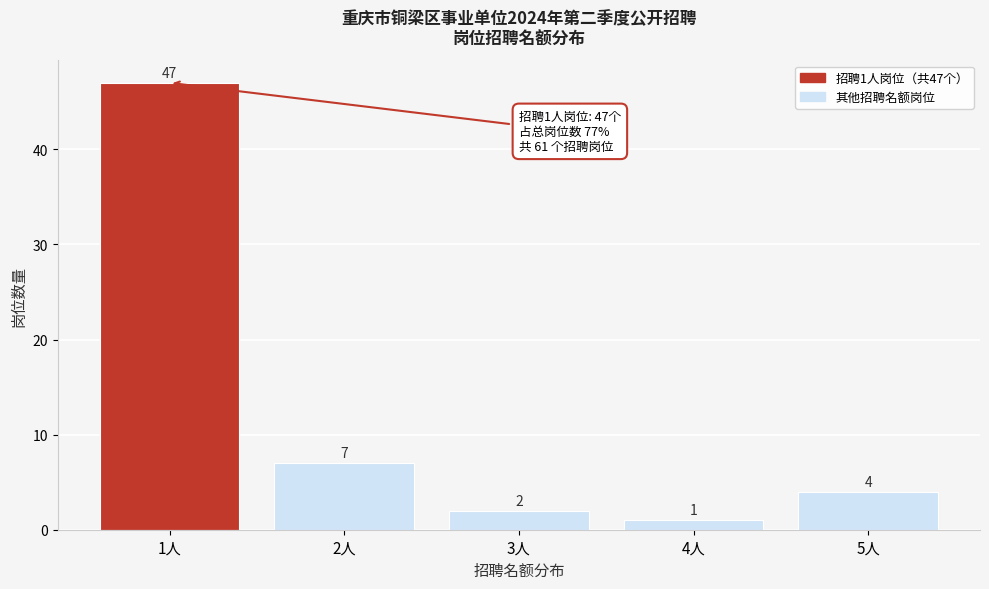

Reading left to right, list all the values displayed in this chart.

47	7	2	1	4